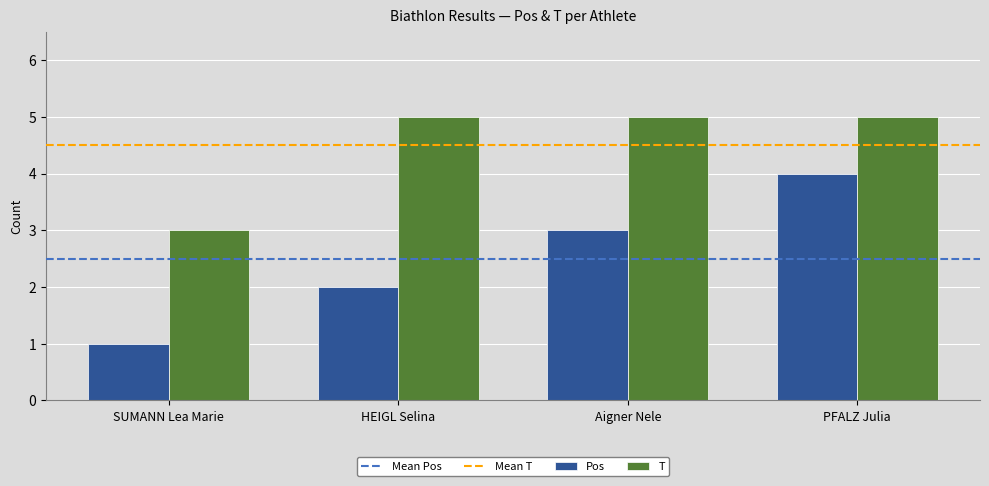

Rank the series at PFALZ Julia from lowest to highest value.

Pos, T